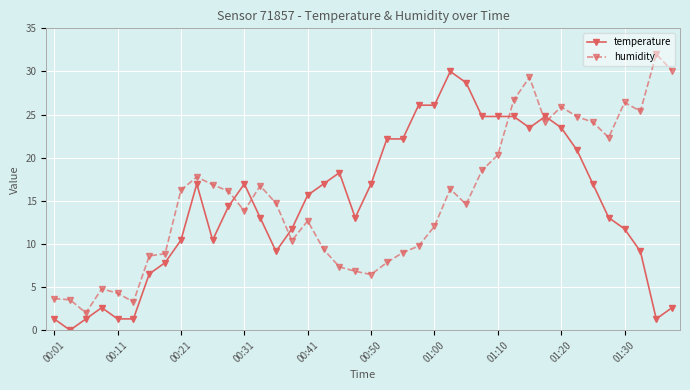

List the series in order of their peak value, highest first.

humidity, temperature